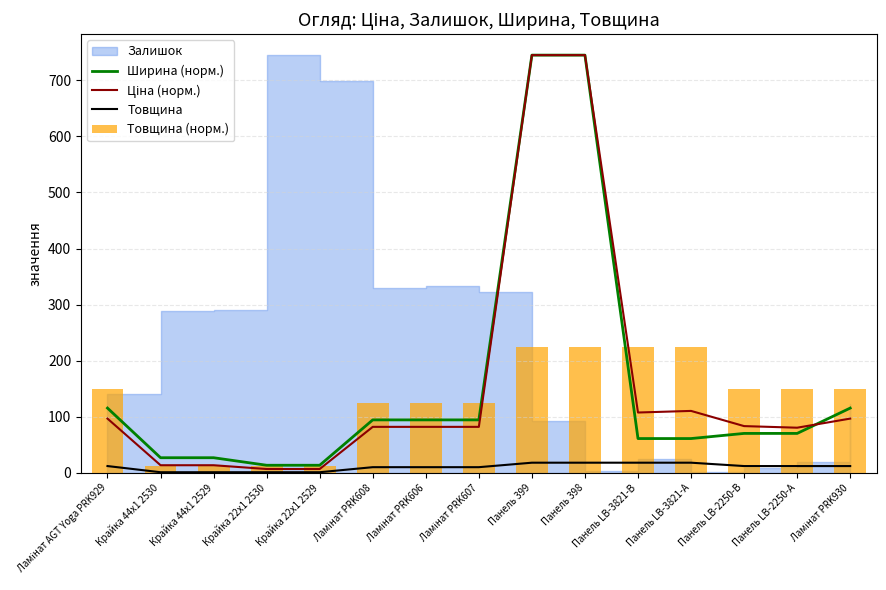

Is it true that Ширина (норм.) equals 14.4 at Крайка 44x1 2529?

False